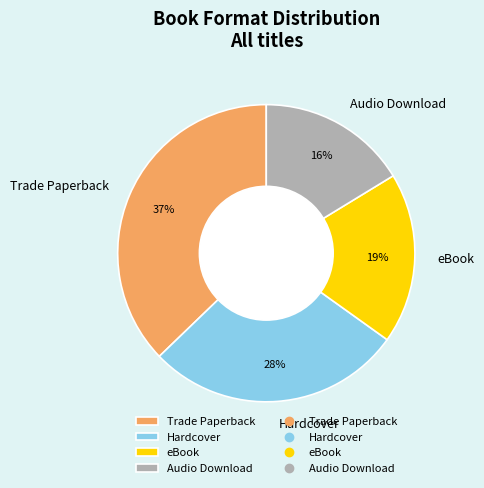

To the nearest percent, what percentage of the pie is Trade Paperback?

37%